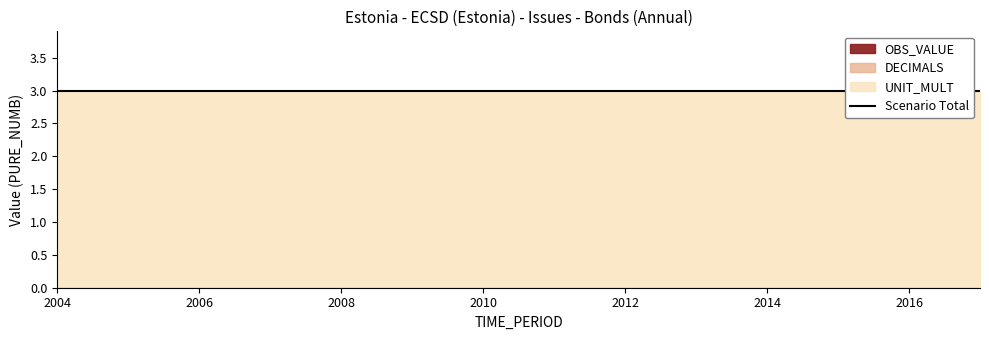

Reading left to right, list all the values displayed in this chart.

OBS_VALUE: 0	0	0	0	0	0	0	0	0	0	0	0	0	0
DECIMALS: 0	0	0	0	0	0	0	0	0	0	0	0	0	0
UNIT_MULT: 3	3	3	3	3	3	3	3	3	3	3	3	3	3